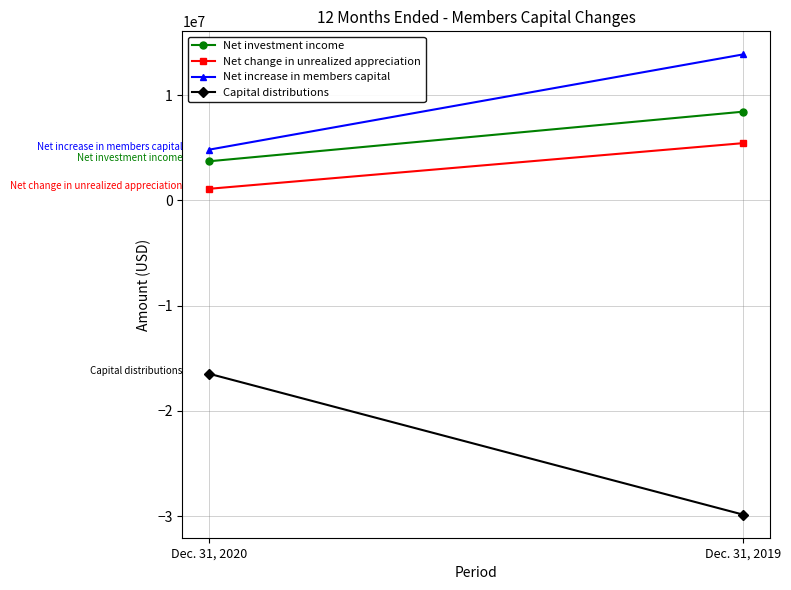

True or false: Capital distributions has a value of -27630386 at Dec. 31, 2020.

False